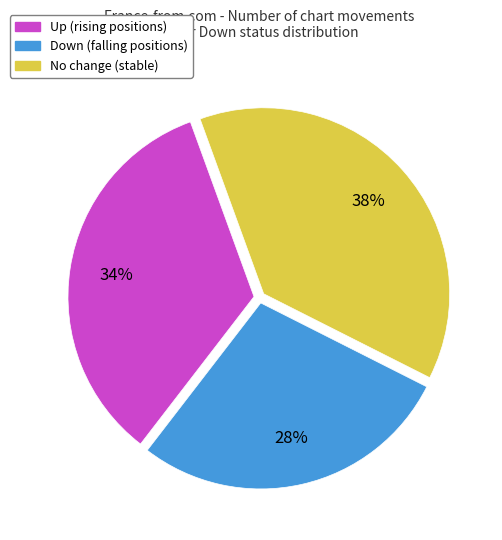

How many segments does this pie chart have?

3